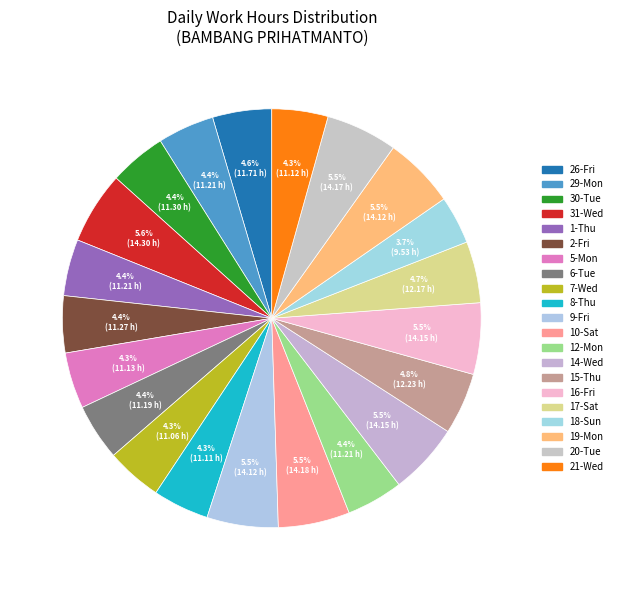

How many slices are in this pie chart?

21